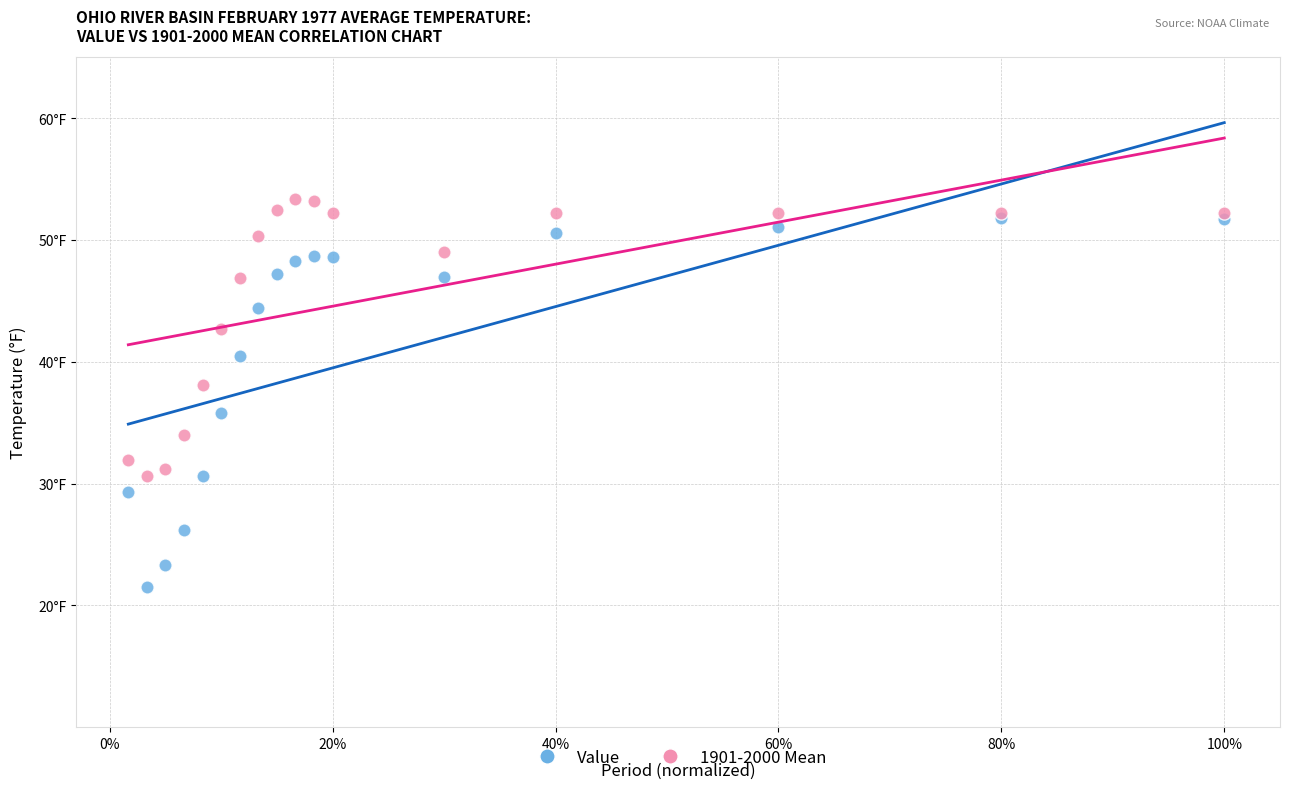

What are all the series names shown in the legend?

Value, 1901-2000 Mean